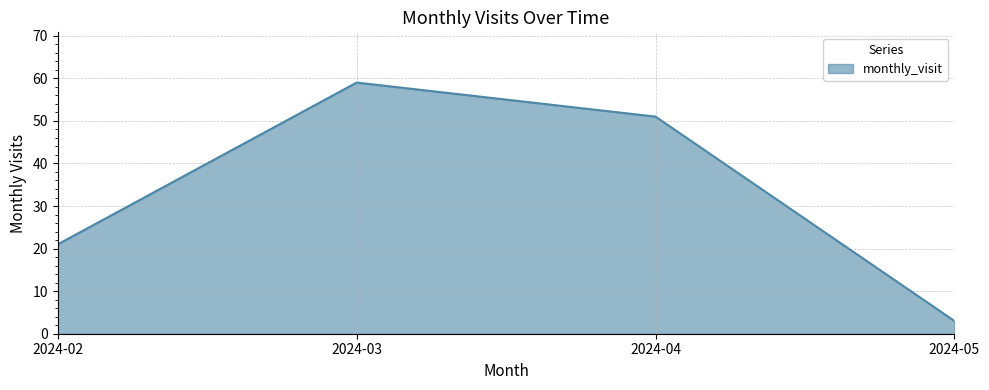

How many lines are shown in the chart?

1